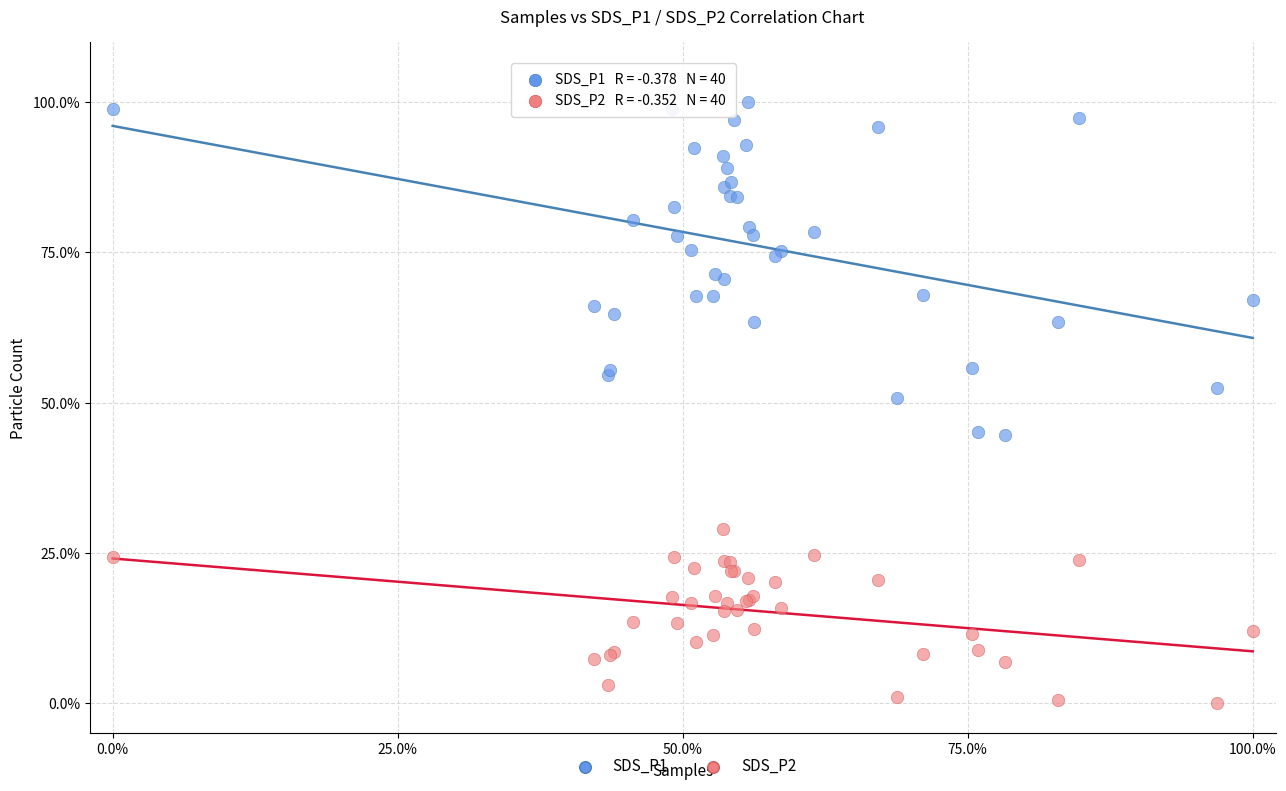

Which series has the widest spread of Y values?

SDS_P1